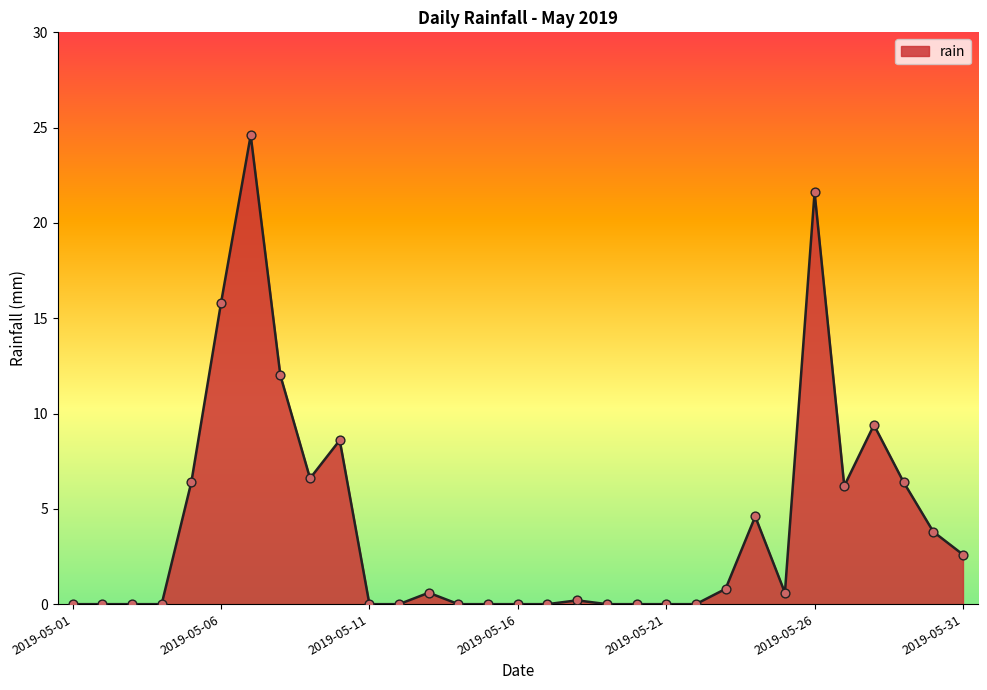

What is the greatest value displayed?

24.6